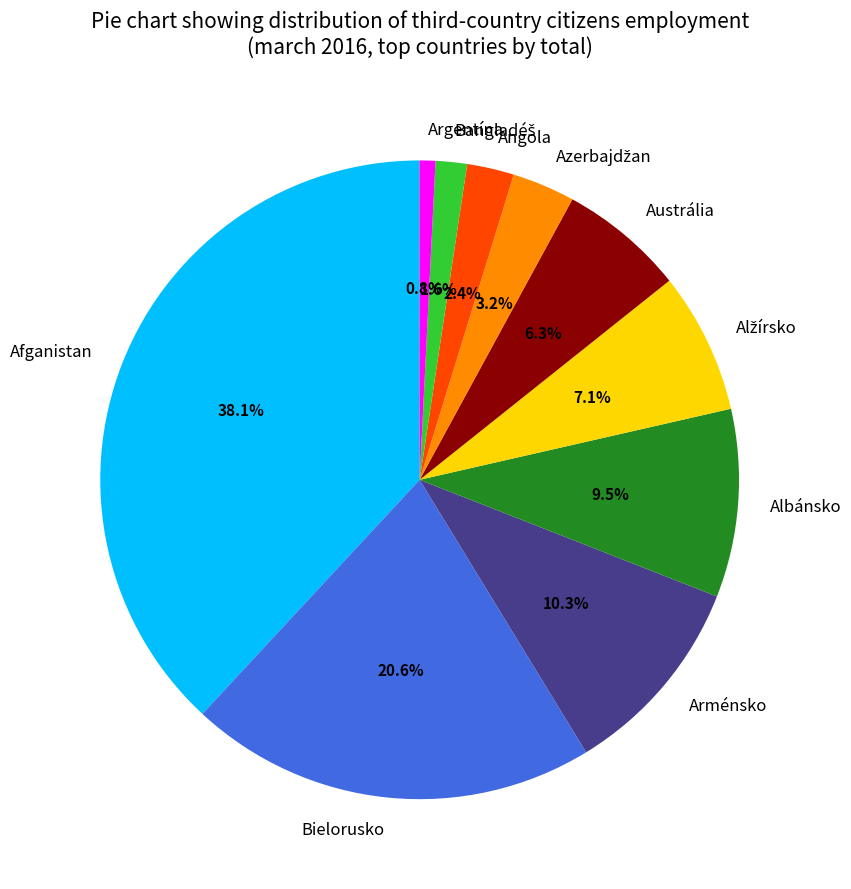

What is the smallest slice in the pie chart?

Argentína